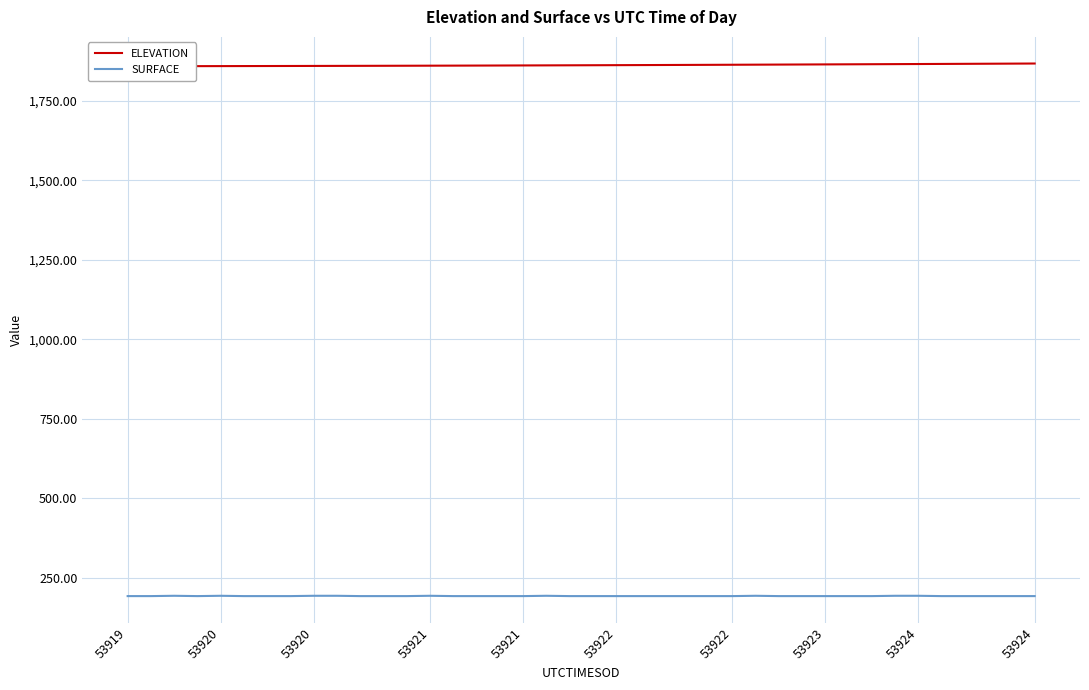

Reading right to left, what are all the values shown in this chart?

ELEVATION: 1867.9	1867.6	1867.2	1866.9	1866.6	1866.3	1866.0	1865.7	1865.4	1865.1	1864.8	1864.5	1864.3	1864.0	1863.7	1863.5	1863.2	1863.0	1862.7	1862.5	1862.3	1862.0	1861.8	1861.6	1861.4	1861.2	1861.1	1860.9	1860.7	1860.6	1860.4	1860.3	1860.1	1860.0	1859.9	1859.7	1859.6	1859.5	1859.4	1859.3
SURFACE: 192.0	192.0	192.0	192.0	192.0	193.0	193.0	192.0	192.0	192.0	192.0	192.0	193.0	192.0	192.0	192.0	192.0	192.0	192.0	192.0	192.0	193.0	192.0	192.0	192.0	192.0	193.0	192.0	192.0	192.0	193.0	193.0	192.0	192.0	192.0	193.0	192.0	193.0	192.0	192.0